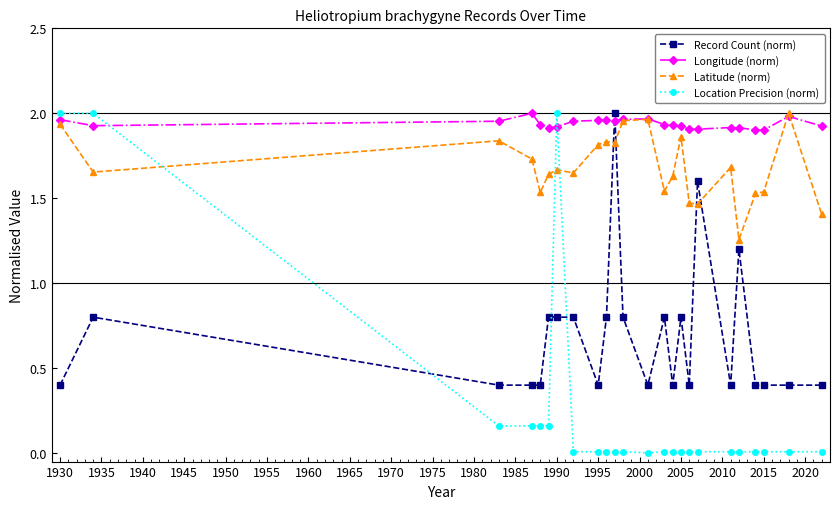

True or false: Latitude (norm) and Location Precision (norm) cross at least once.

True